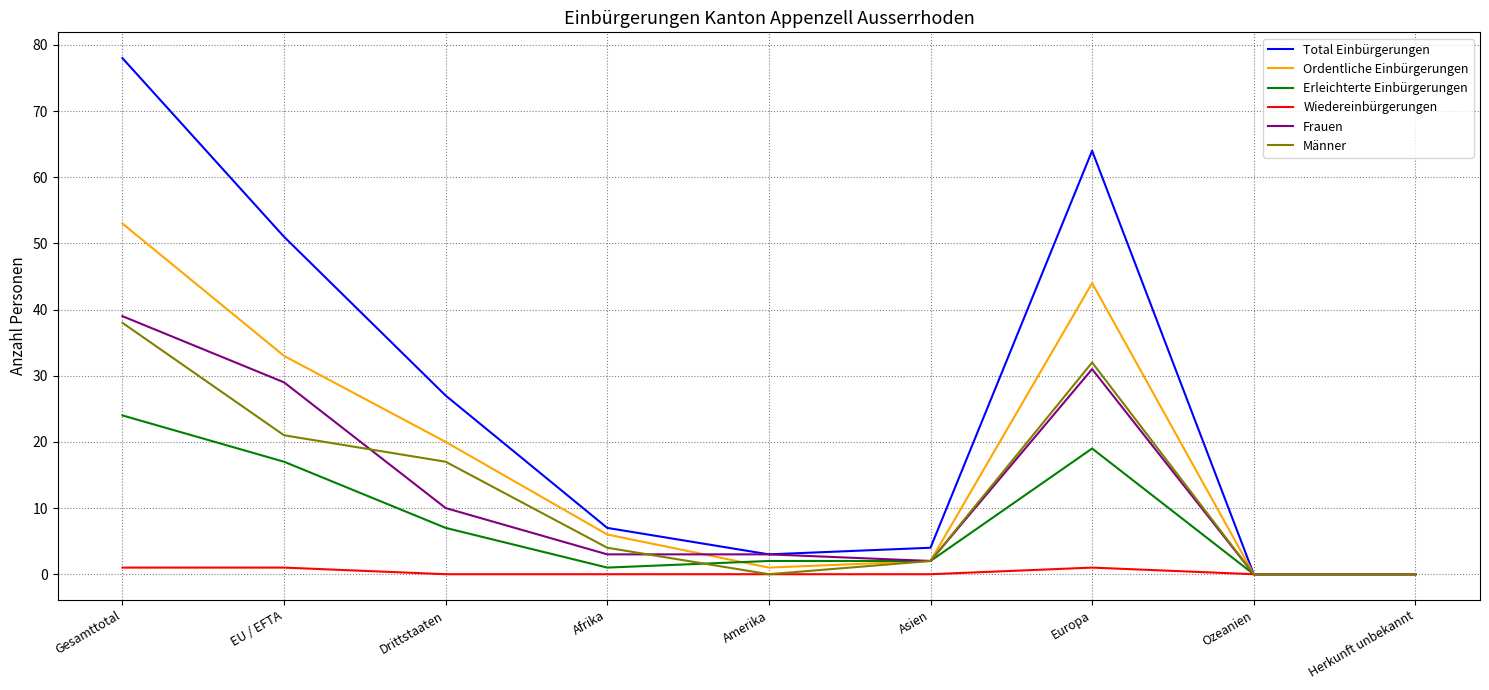

At which category is the sum across all series the highest?

Gesamttotal